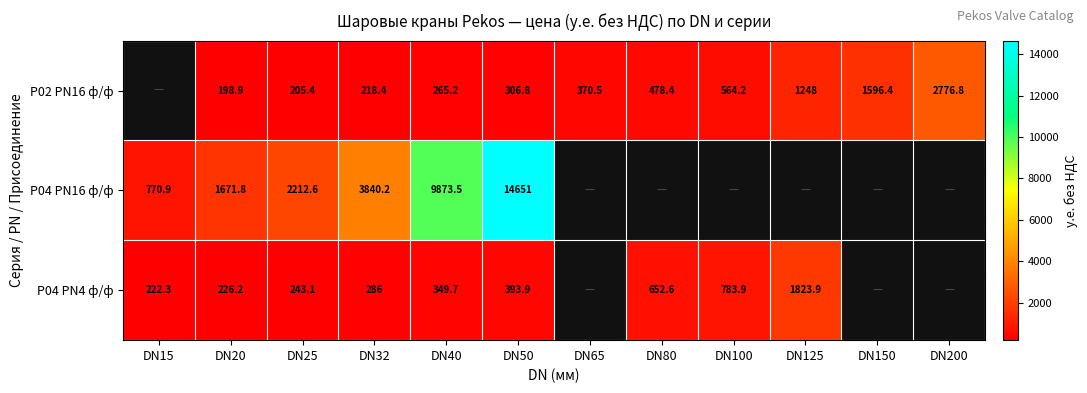

At DN40, list the series in order from largest to smallest.

P04 PN16 ф/ф, P04 PN4 ф/ф, P02 PN16 ф/ф